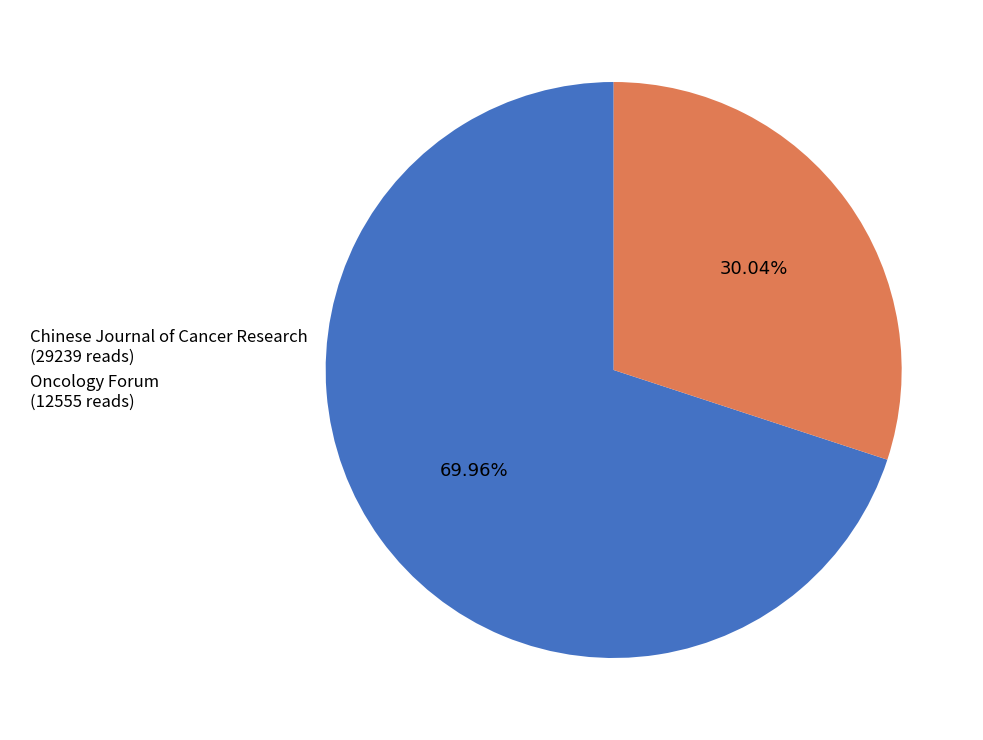

Is it true that Chinese Journal of Cancer Research is 84% of the pie?

False